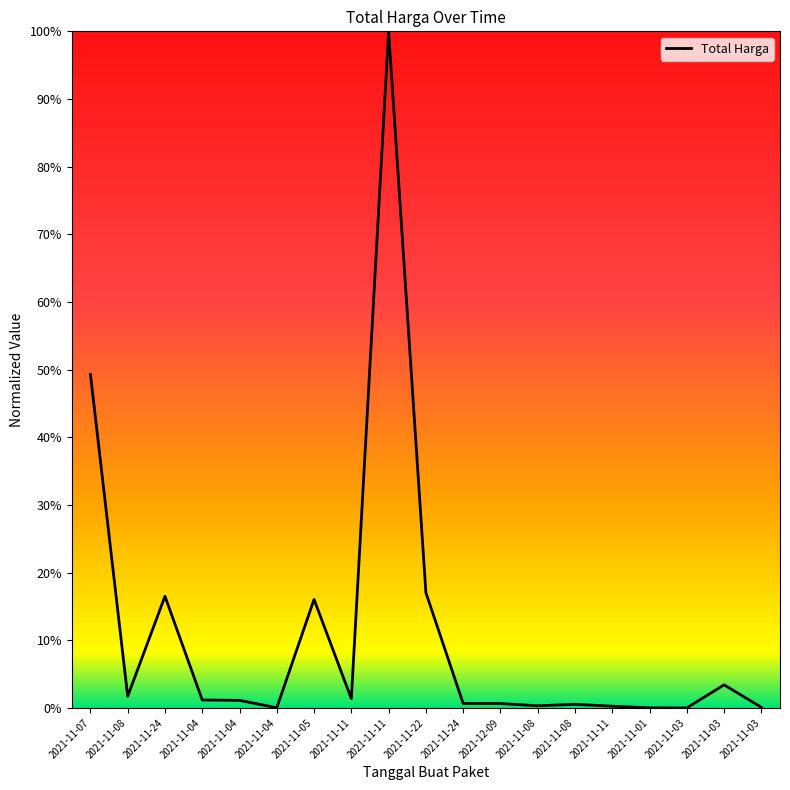

Where is the first local maximum?

2021-11-24